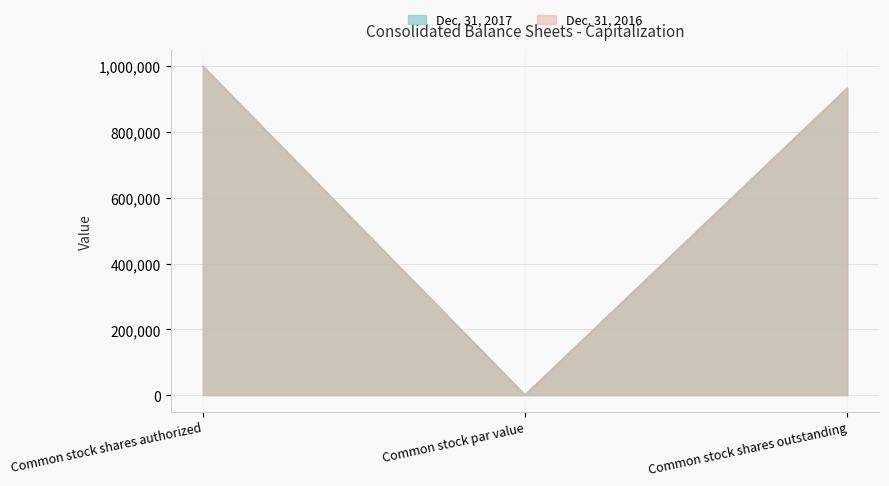

What is the value of the Dec. 31, 2016 point at the 2nd from the left?

100